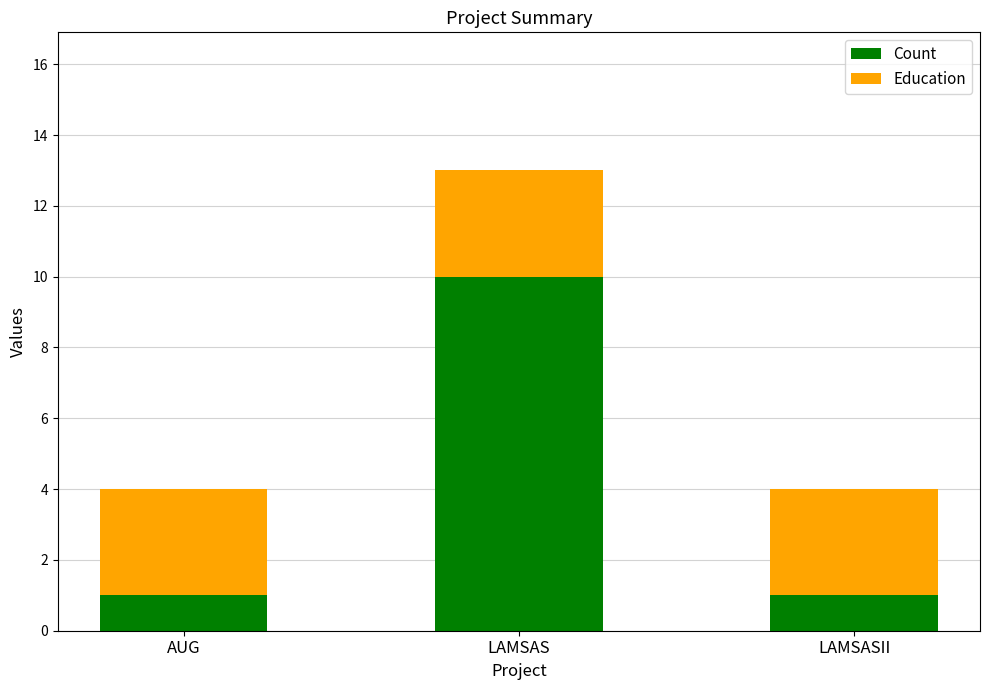

Reading left to right, transcribe the values for Count.

1	10	1